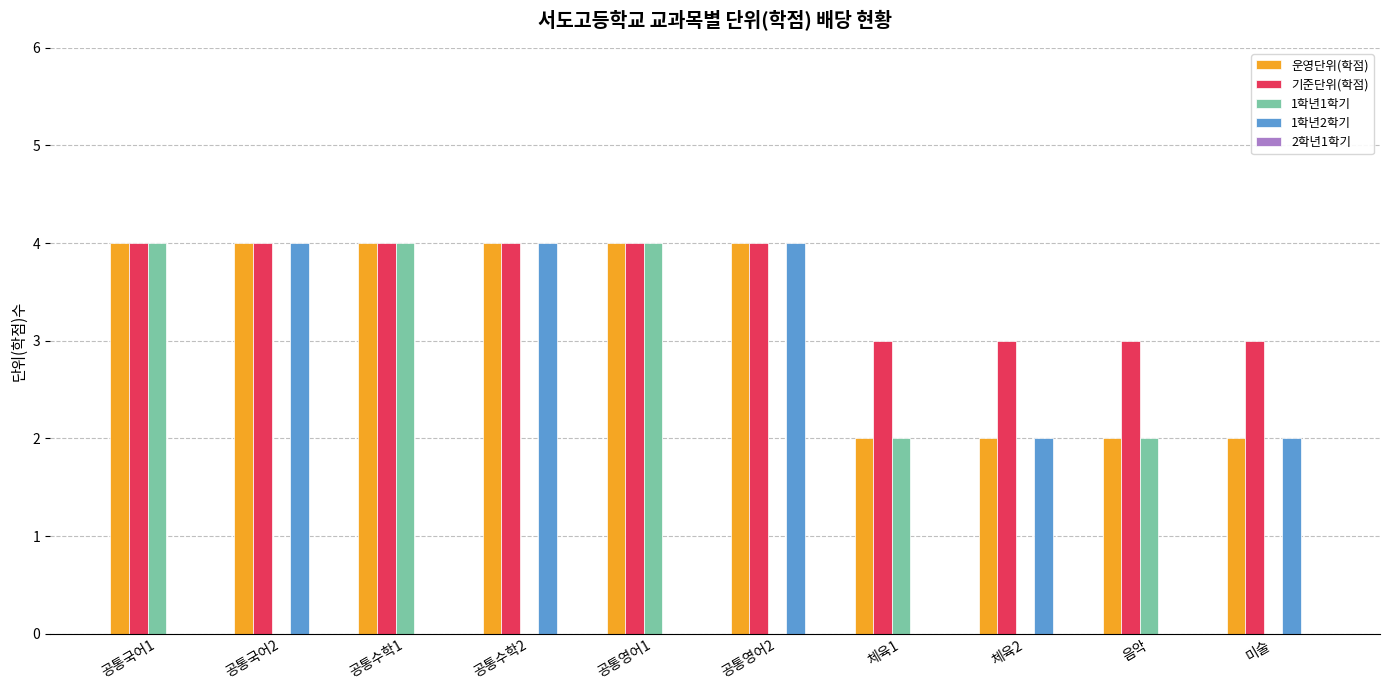

The 운영단위(학점) series shows 2 at 체육2. True or false?

True